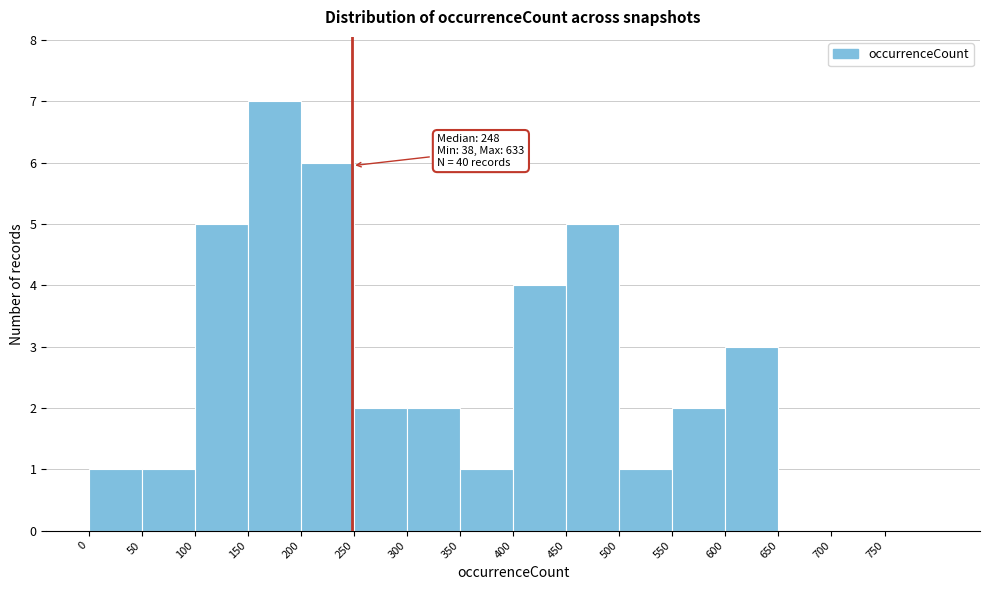

Which range on the x-axis has the tallest bar?

150 to 200